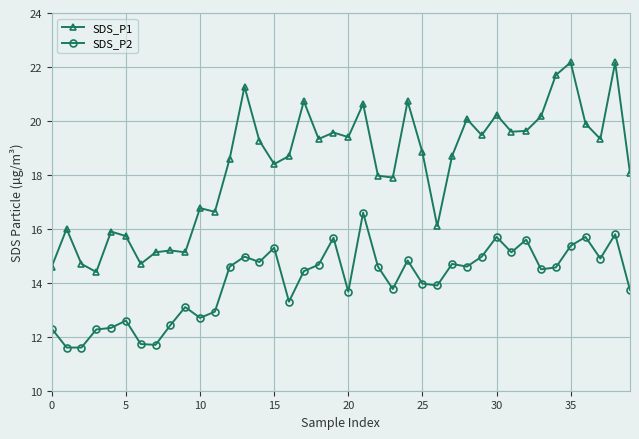

How many interior local valleys does the SDS_P1 series have?

12